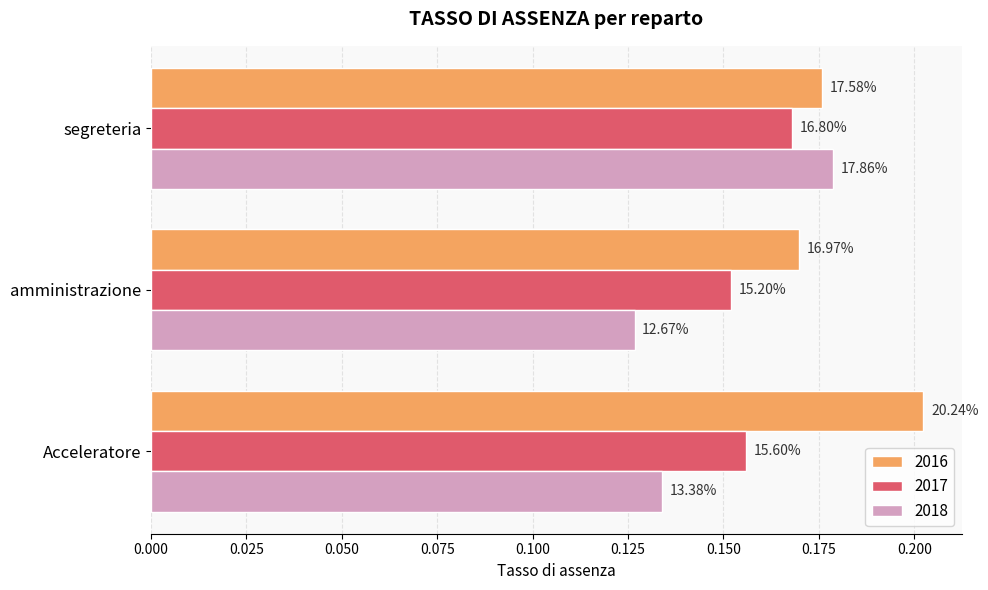

Are the bars horizontal?

Yes